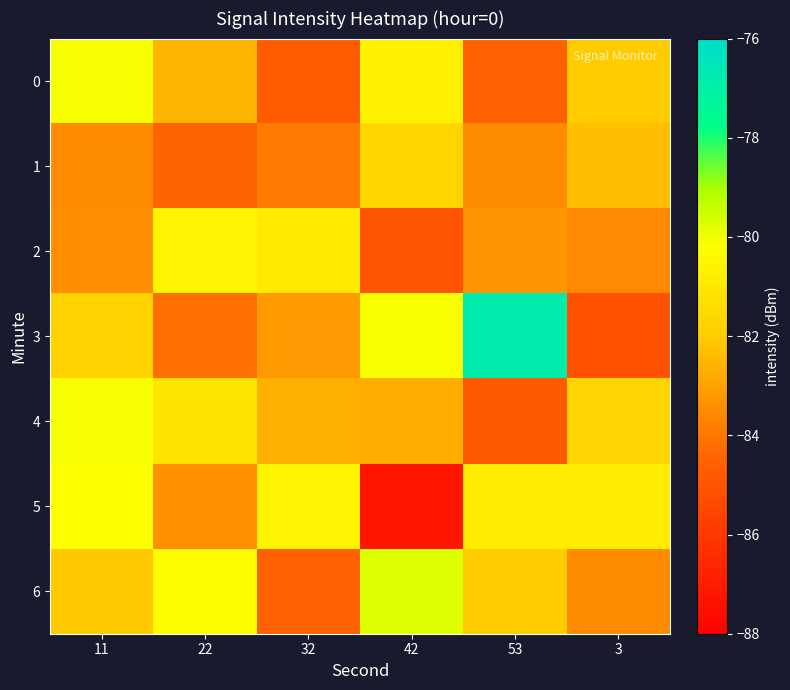

Between 11 and 22, which series saw the biggest shift?

5